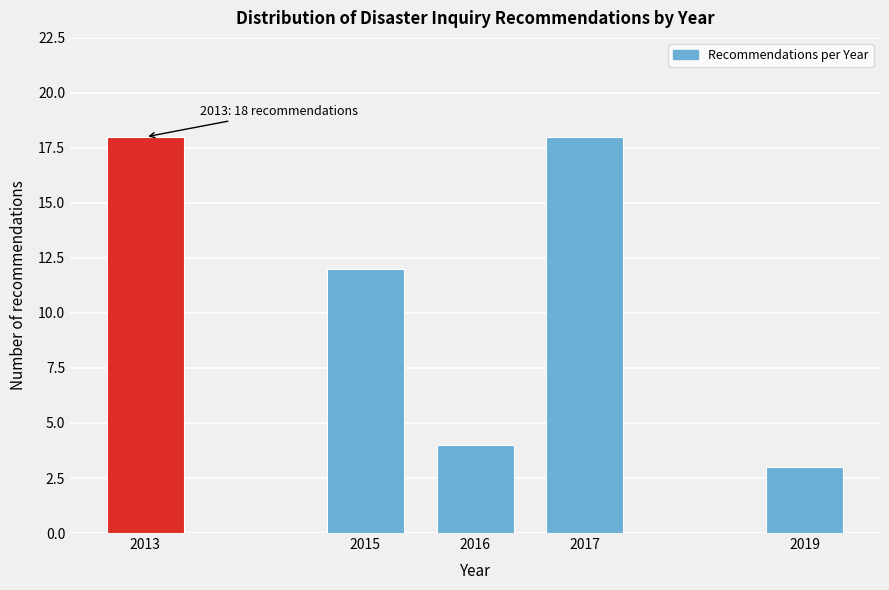

Reading right to left, transcribe all the data shown in this chart.

3	18	4	12	18